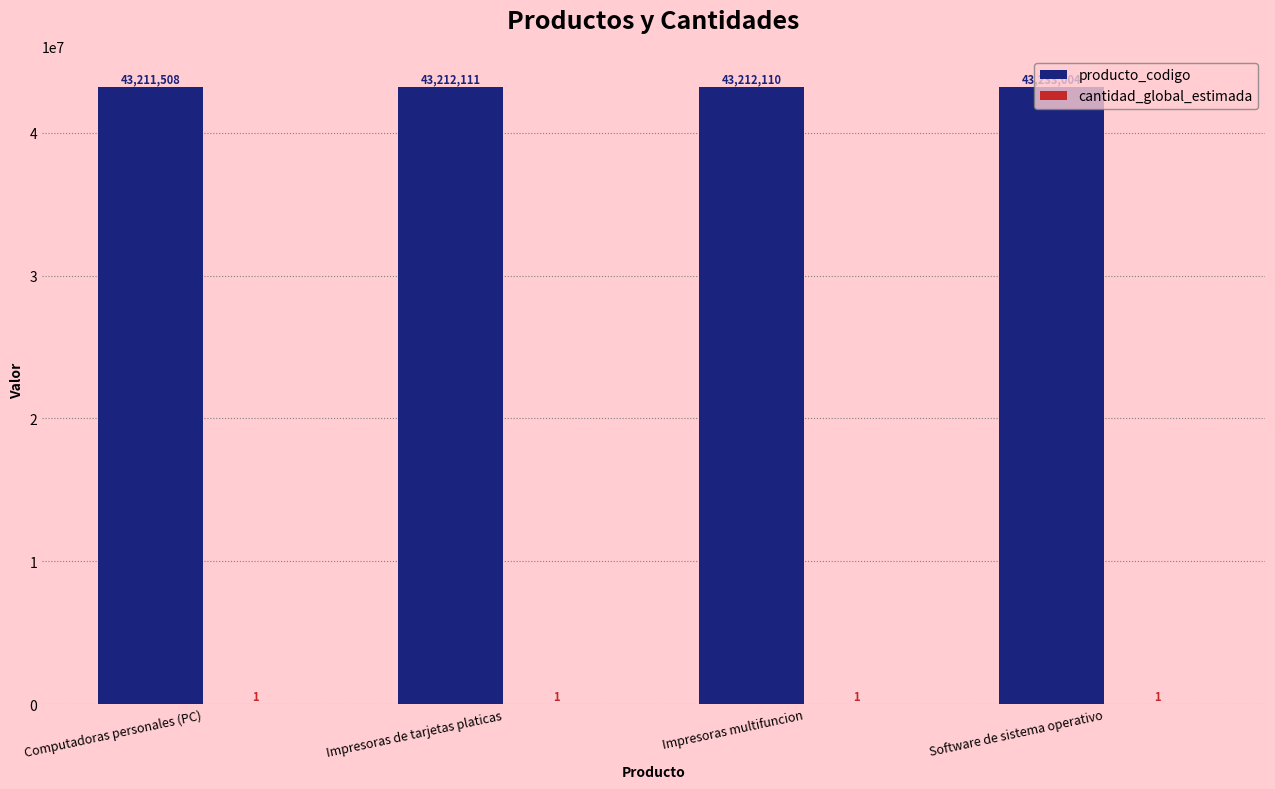

What is the sum of the producto_codigo values at Impresoras de tarjetas platicas and Computadoras personales (PC)?

86423619